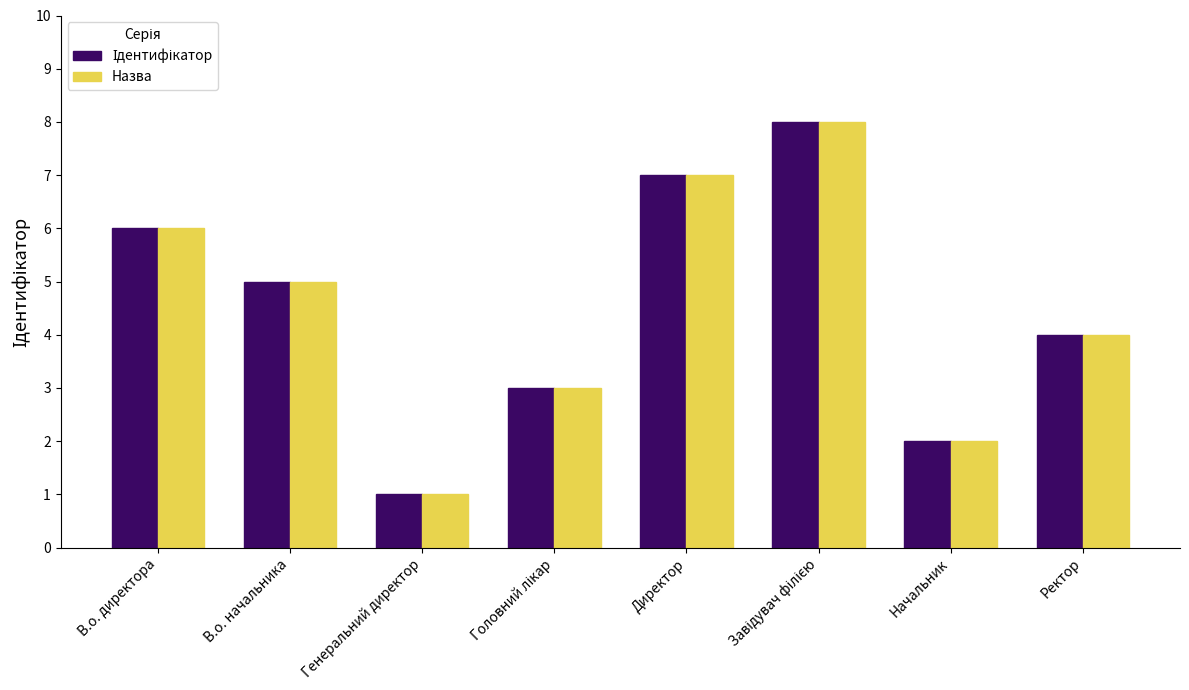

Is it true that Назва equals 10 at Директор?

False